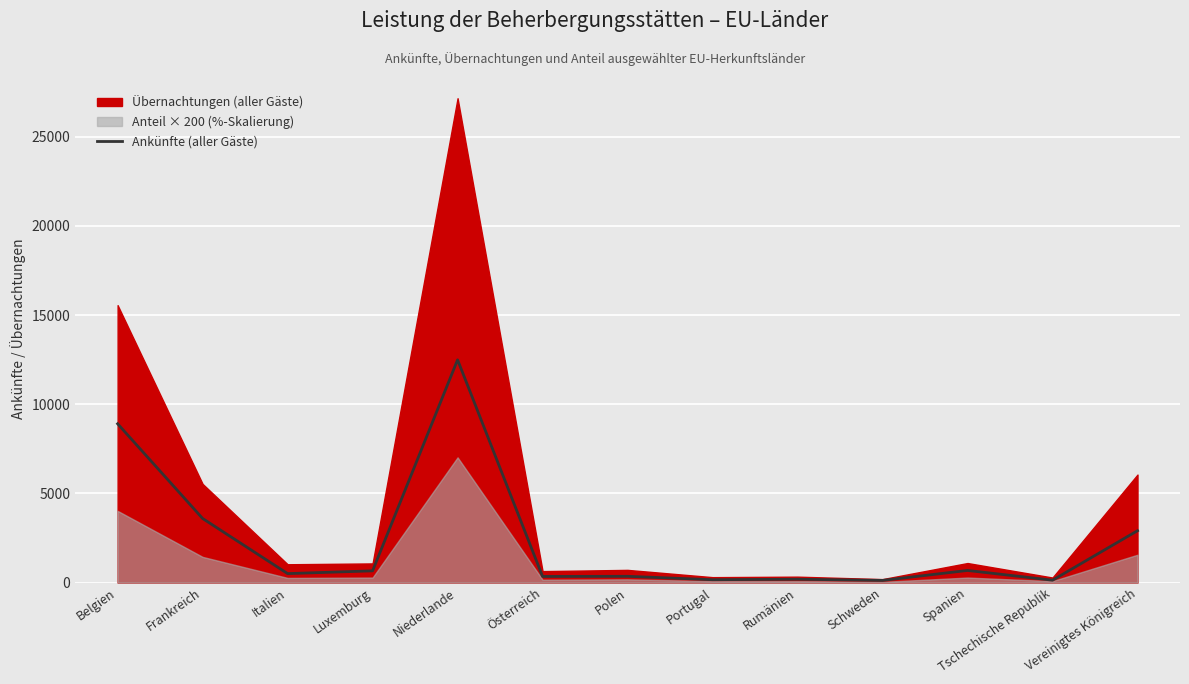

Where does the data first go above 502?

Belgien